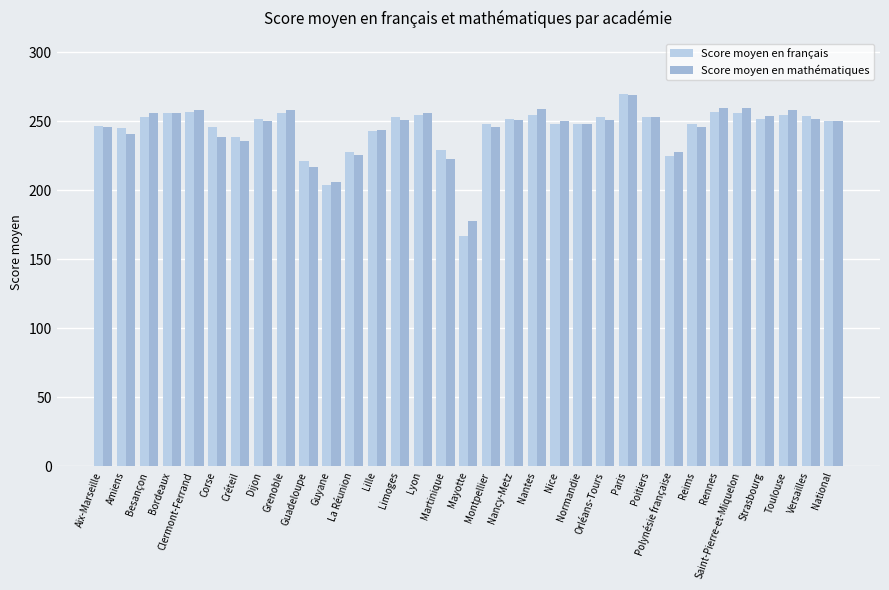

What is the average value of the Score moyen en mathématiques series?

245